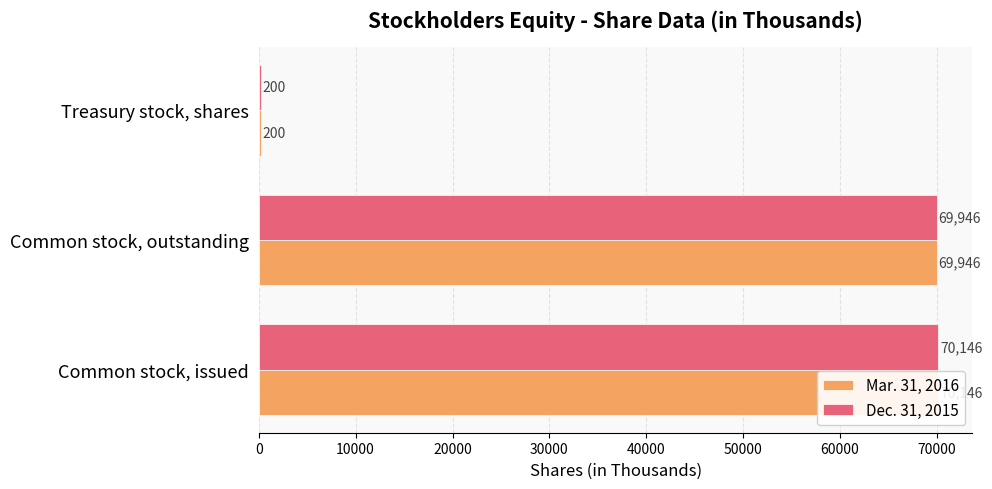

The value of Dec. 31, 2015 at Treasury stock, shares is 200. True or false?

True